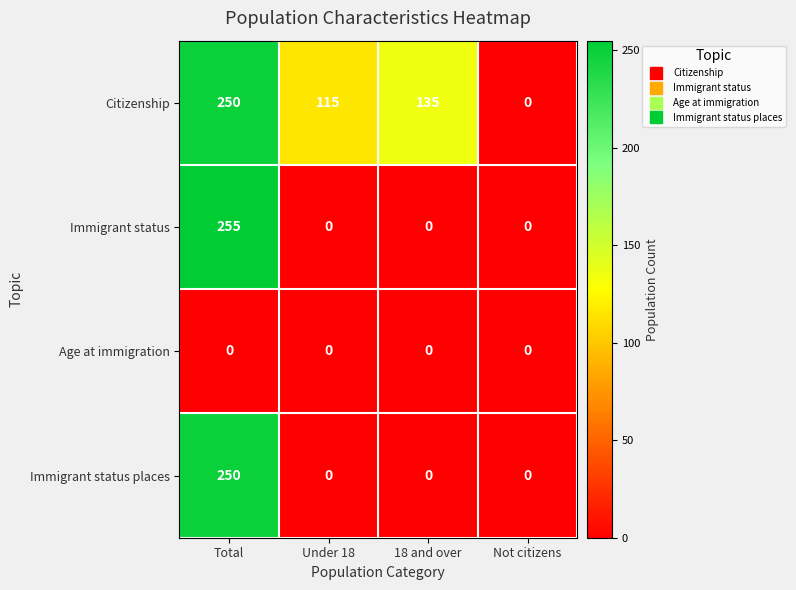

At which category is the sum across all series the highest?

Total